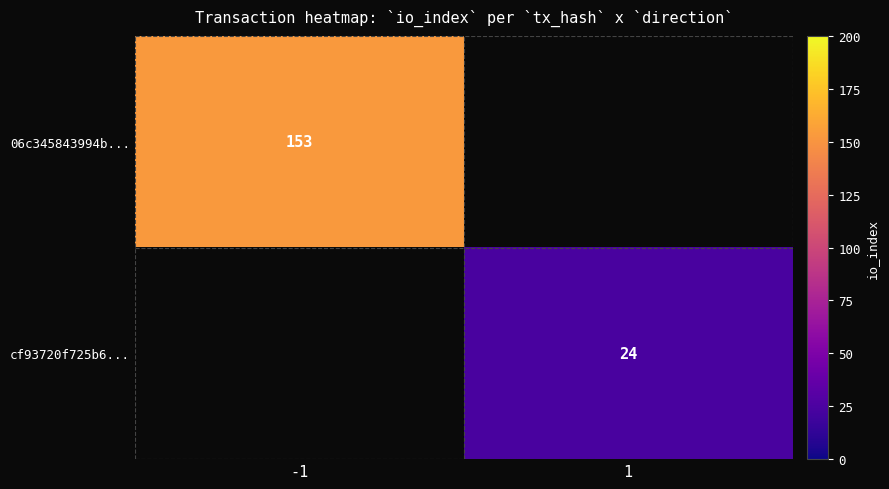

Is the value of cf93720f725b6... at 1 greater than the value of 06c345843994b... at -1?

No